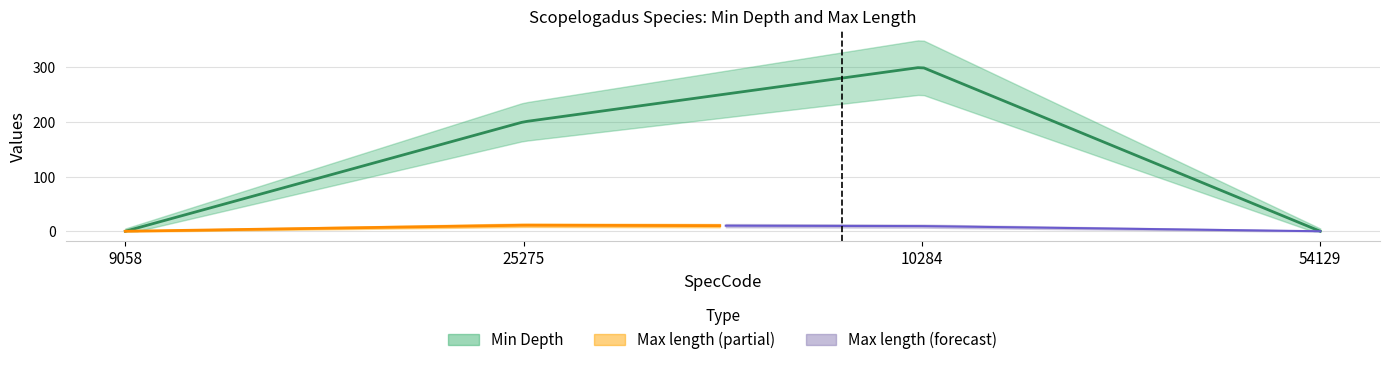

At which category is the sum across all series the highest?

10284